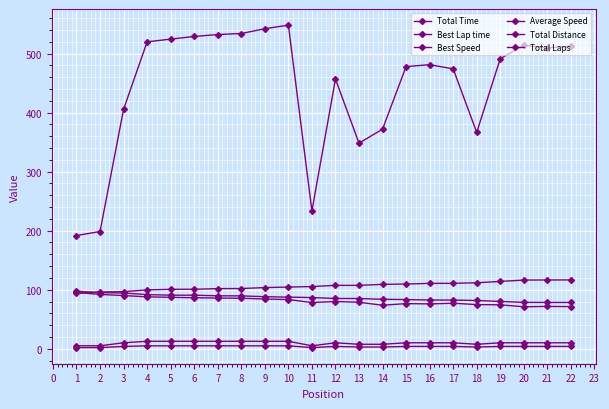

Count the Total Laps values in the range 3 to 5.

19